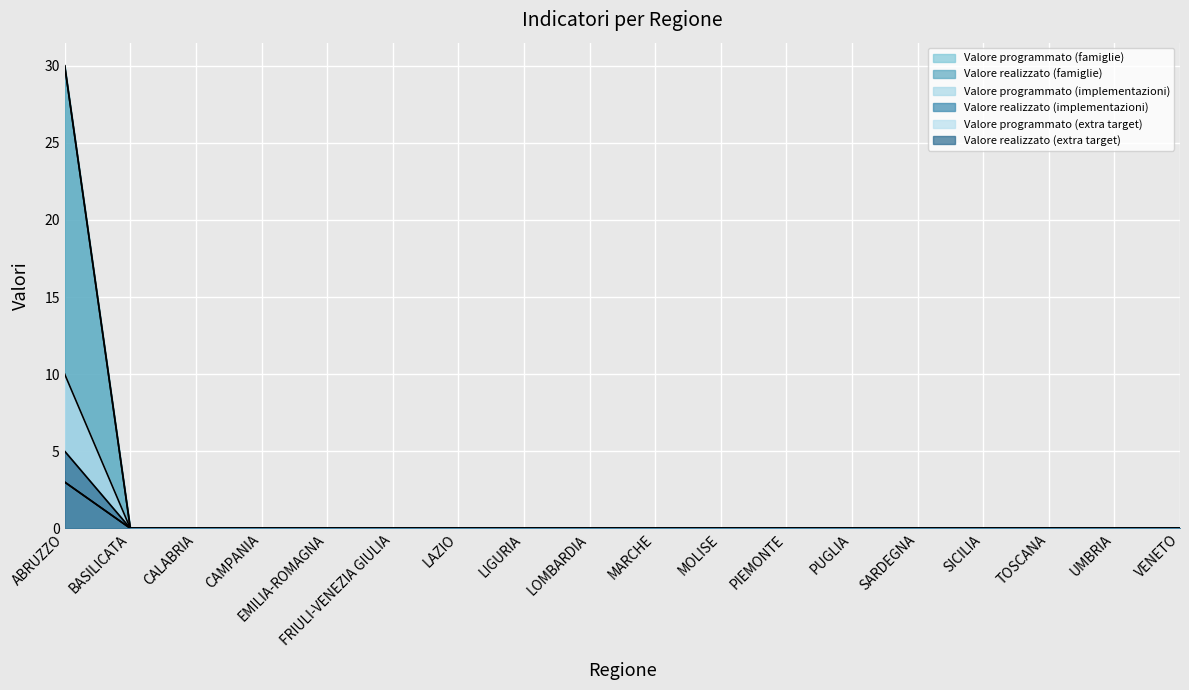

Reading left to right, list all the values displayed in this chart.

Valore programmato (famiglie): ABRUZZO=3	BASILICATA=0	CALABRIA=0	CAMPANIA=0	EMILIA-ROMAGNA=0	FRIULI-VENEZIA GIULIA=0	LAZIO=0	LIGURIA=0	LOMBARDIA=0	MARCHE=0	MOLISE=0	PIEMONTE=0	PUGLIA=0	SARDEGNA=0	SICILIA=0	TOSCANA=0	UMBRIA=0	VENETO=0
Valore realizzato (famiglie): ABRUZZO=3	BASILICATA=0	CALABRIA=0	CAMPANIA=0	EMILIA-ROMAGNA=0	FRIULI-VENEZIA GIULIA=0	LAZIO=0	LIGURIA=0	LOMBARDIA=0	MARCHE=0	MOLISE=0	PIEMONTE=0	PUGLIA=0	SARDEGNA=0	SICILIA=0	TOSCANA=0	UMBRIA=0	VENETO=0
Valore programmato (implementazioni): ABRUZZO=30	BASILICATA=0	CALABRIA=0	CAMPANIA=0	EMILIA-ROMAGNA=0	FRIULI-VENEZIA GIULIA=0	LAZIO=0	LIGURIA=0	LOMBARDIA=0	MARCHE=0	MOLISE=0	PIEMONTE=0	PUGLIA=0	SARDEGNA=0	SICILIA=0	TOSCANA=0	UMBRIA=0	VENETO=0
Valore realizzato (implementazioni): ABRUZZO=30	BASILICATA=0	CALABRIA=0	CAMPANIA=0	EMILIA-ROMAGNA=0	FRIULI-VENEZIA GIULIA=0	LAZIO=0	LIGURIA=0	LOMBARDIA=0	MARCHE=0	MOLISE=0	PIEMONTE=0	PUGLIA=0	SARDEGNA=0	SICILIA=0	TOSCANA=0	UMBRIA=0	VENETO=0
Valore programmato (extra target): ABRUZZO=10	BASILICATA=0	CALABRIA=0	CAMPANIA=0	EMILIA-ROMAGNA=0	FRIULI-VENEZIA GIULIA=0	LAZIO=0	LIGURIA=0	LOMBARDIA=0	MARCHE=0	MOLISE=0	PIEMONTE=0	PUGLIA=0	SARDEGNA=0	SICILIA=0	TOSCANA=0	UMBRIA=0	VENETO=0
Valore realizzato (extra target): ABRUZZO=5	BASILICATA=0	CALABRIA=0	CAMPANIA=0	EMILIA-ROMAGNA=0	FRIULI-VENEZIA GIULIA=0	LAZIO=0	LIGURIA=0	LOMBARDIA=0	MARCHE=0	MOLISE=0	PIEMONTE=0	PUGLIA=0	SARDEGNA=0	SICILIA=0	TOSCANA=0	UMBRIA=0	VENETO=0